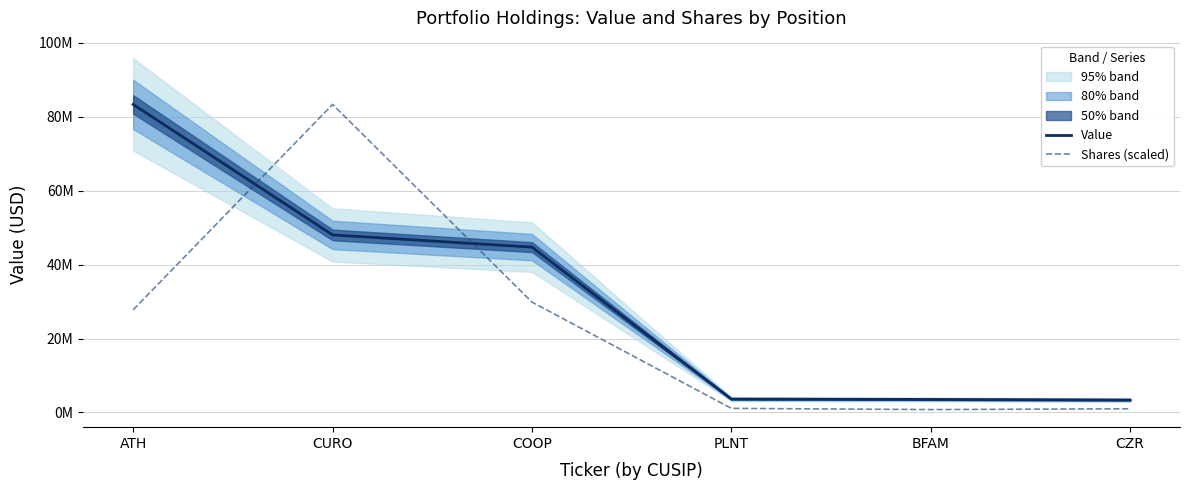

Reading left to right, list all the values displayed in this chart.

Value: ATH=83330000.0	CURO=48030000.0	COOP=44731000.0	PLNT=3623000.0	BFAM=3525000.0	CZR=3367000.0
Shares (scaled): ATH=27776666.7	CURO=83330000.0	COOP=29859916.7	PLNT=1111066.7	BFAM=777746.7	CZR=999960.0